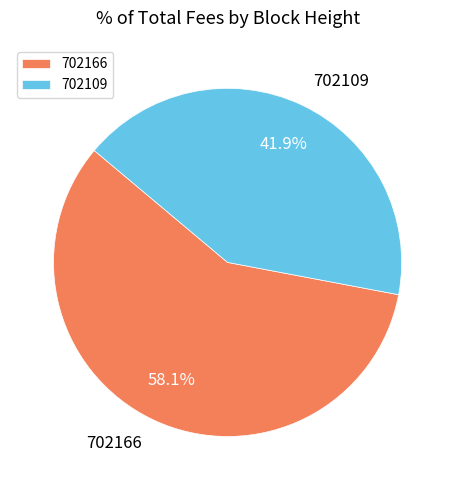

Is it true that 702166 is 58% of the pie?

True